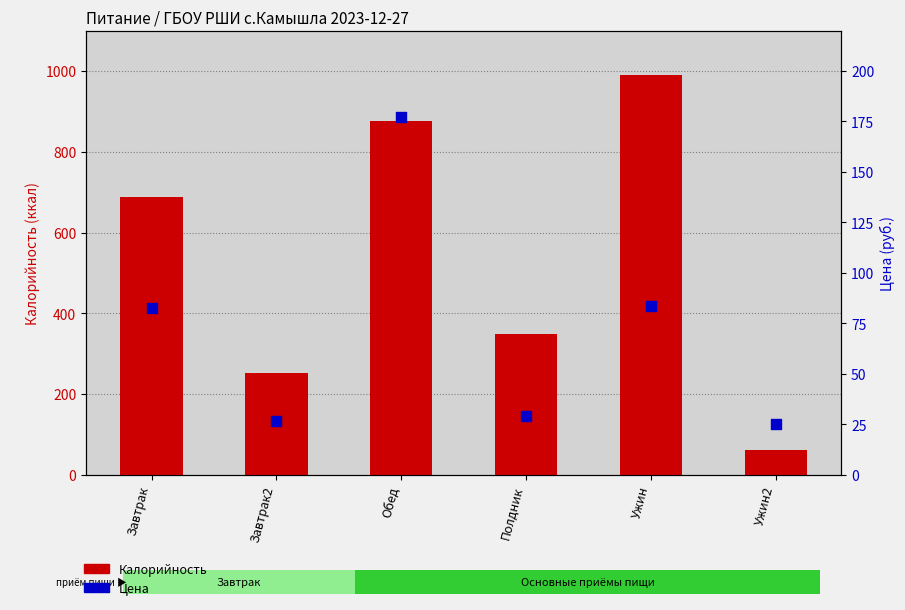

What are all the series names shown in the legend?

Калорийность, Цена